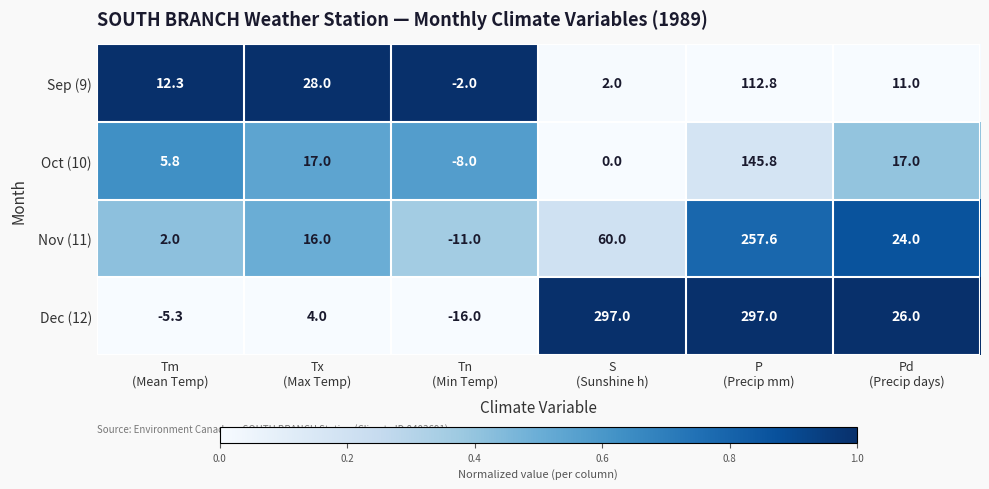

Reading left to right, what are all the values shown in this chart?

Sep (9): 12.3	28.0	-2.0	2.0	112.8	11.0
Oct (10): 5.8	17.0	-8.0	0.0	145.8	17.0
Nov (11): 2.0	16.0	-11.0	60.0	257.6	24.0
Dec (12): -5.3	4.0	-16.0	297.0	297.0	26.0